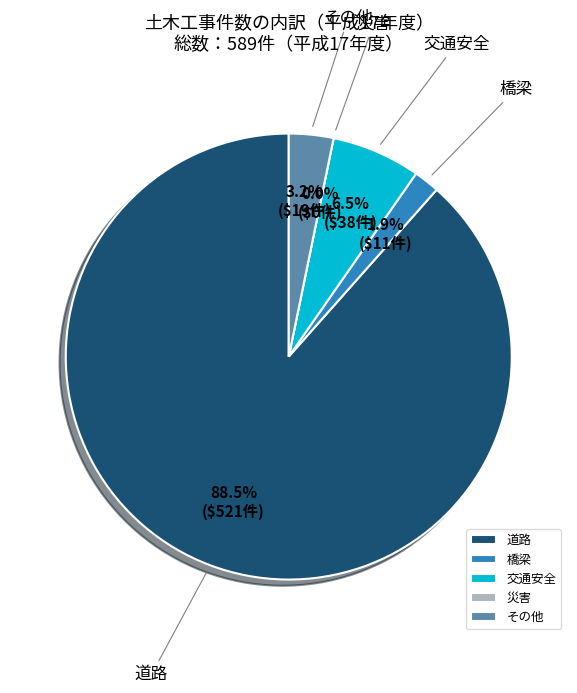

What percentage is the その他 slice, to the nearest percent?

3%